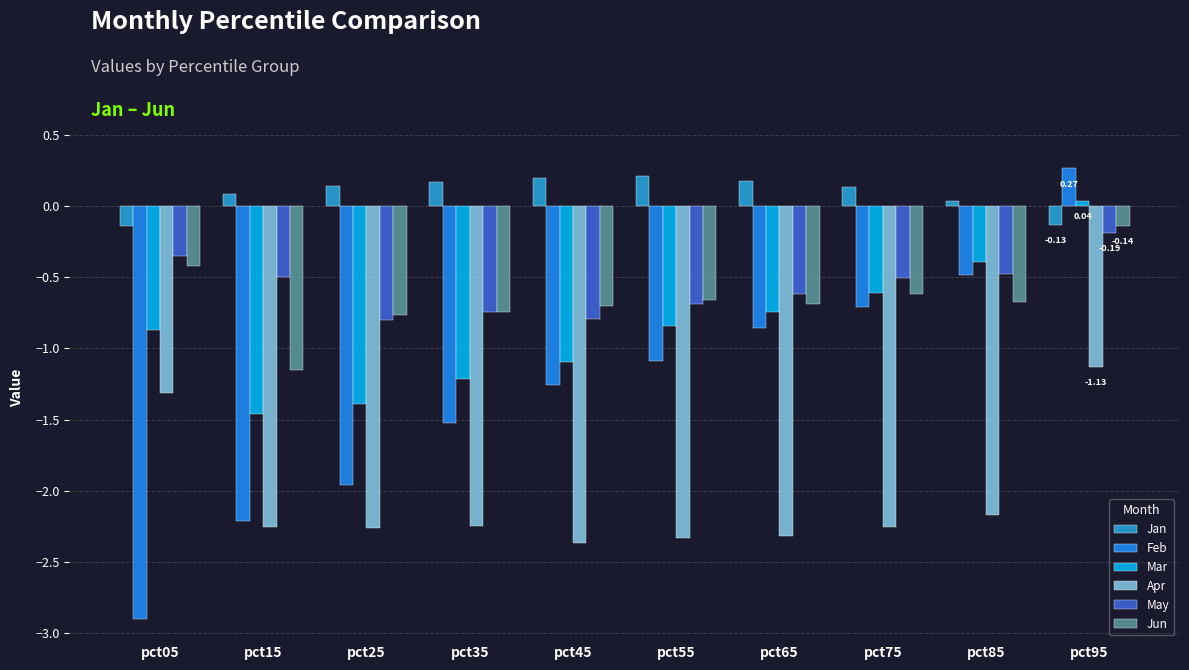

What is the difference between the maximum and second lowest values in the Mar series?

1.4